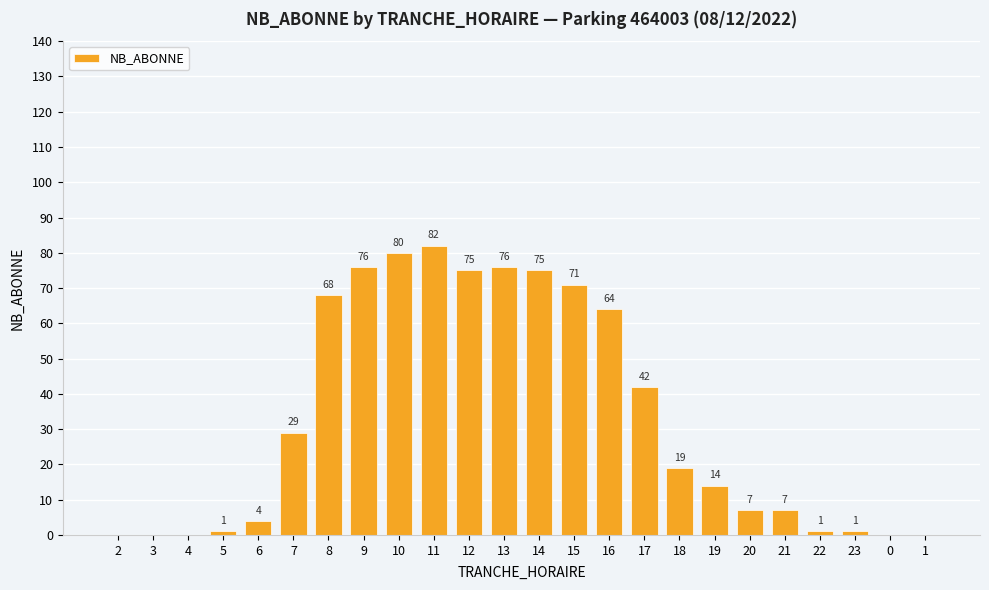

Reading left to right, what are all the values shown in this chart?

2=0	3=0	4=0	5=1	6=4	7=29	8=68	9=76	10=80	11=82	12=75	13=76	14=75	15=71	16=64	17=42	18=19	19=14	20=7	21=7	22=1	23=1	0=0	1=0